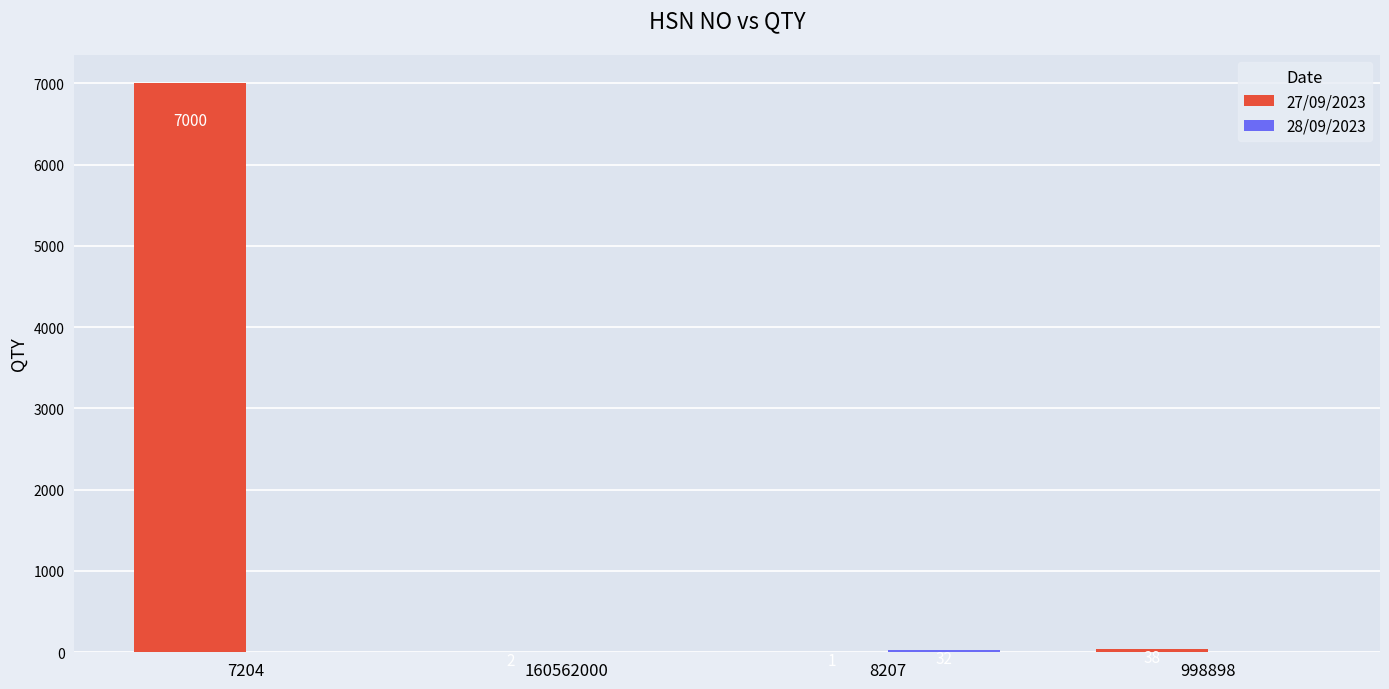

At which label is 27/09/2023 closest to 3500?

998898